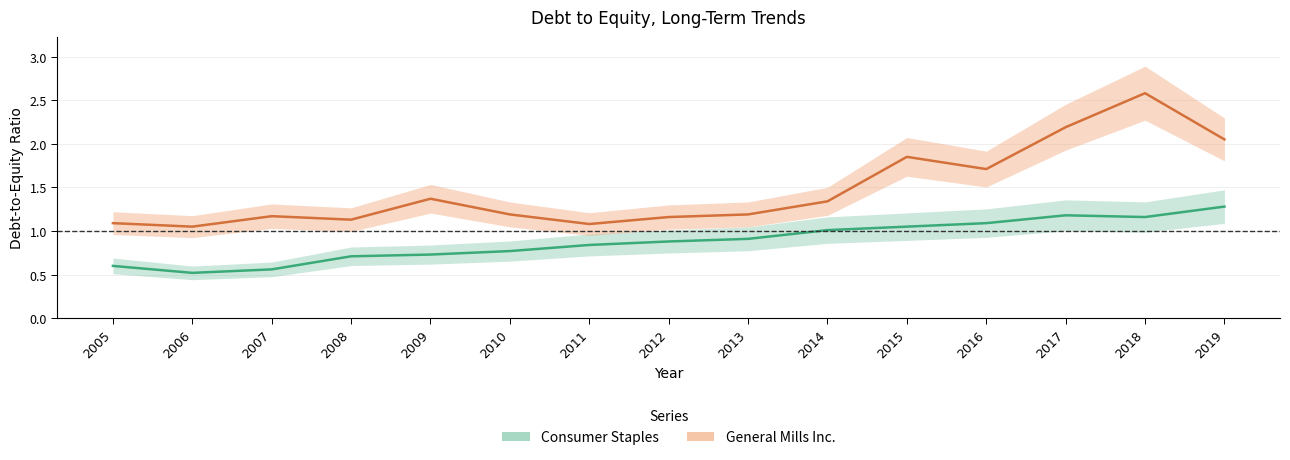

The value of General Mills Inc. at 2011 is 1.1. True or false?

True